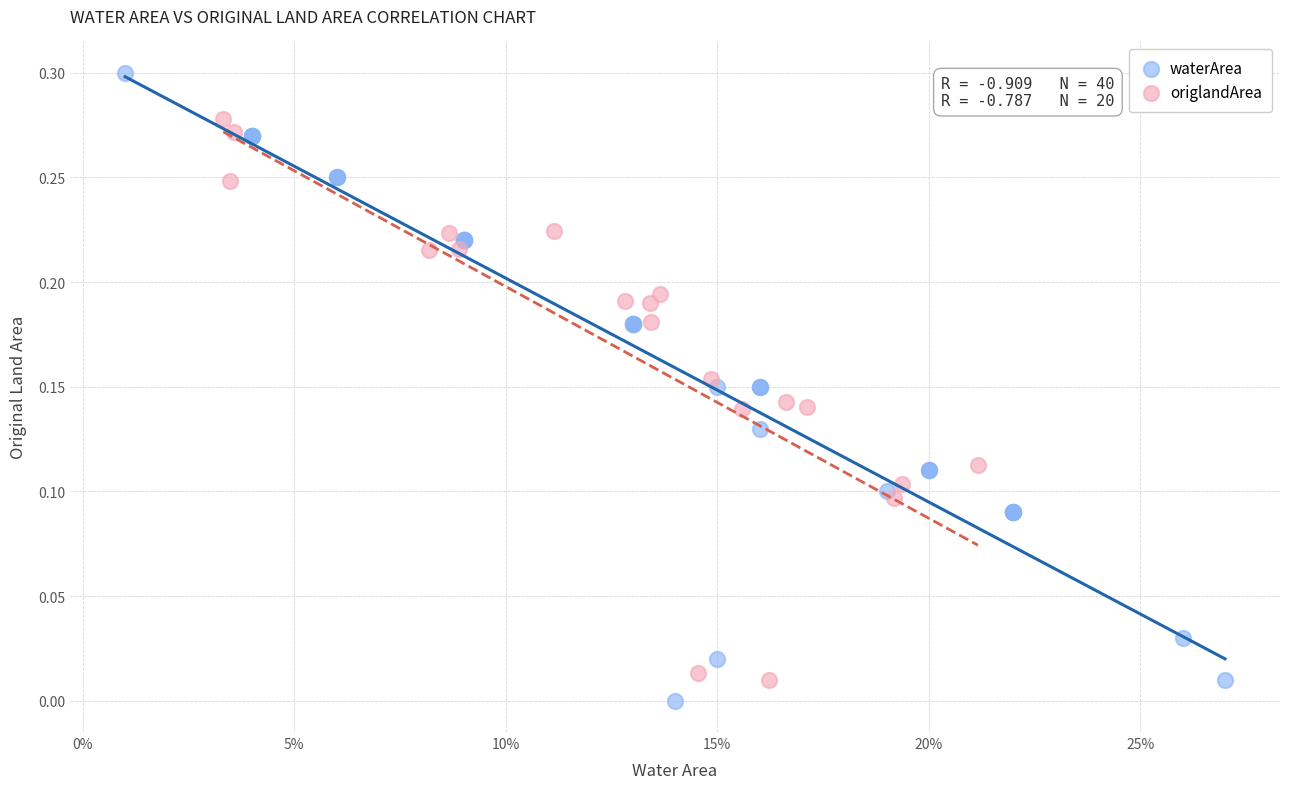

Which series has the widest spread of Y values?

waterArea